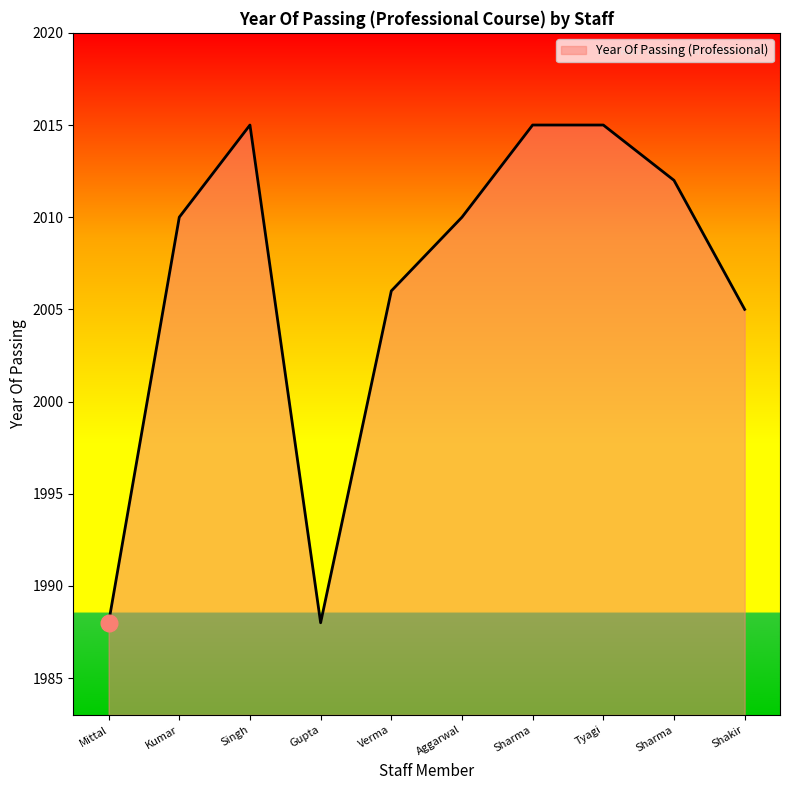

List the labels in order of value, smallest first.

Mittal, Gupta, Shakir, Verma, Kumar, Aggarwal, Sharma, Singh, Sharma, Tyagi